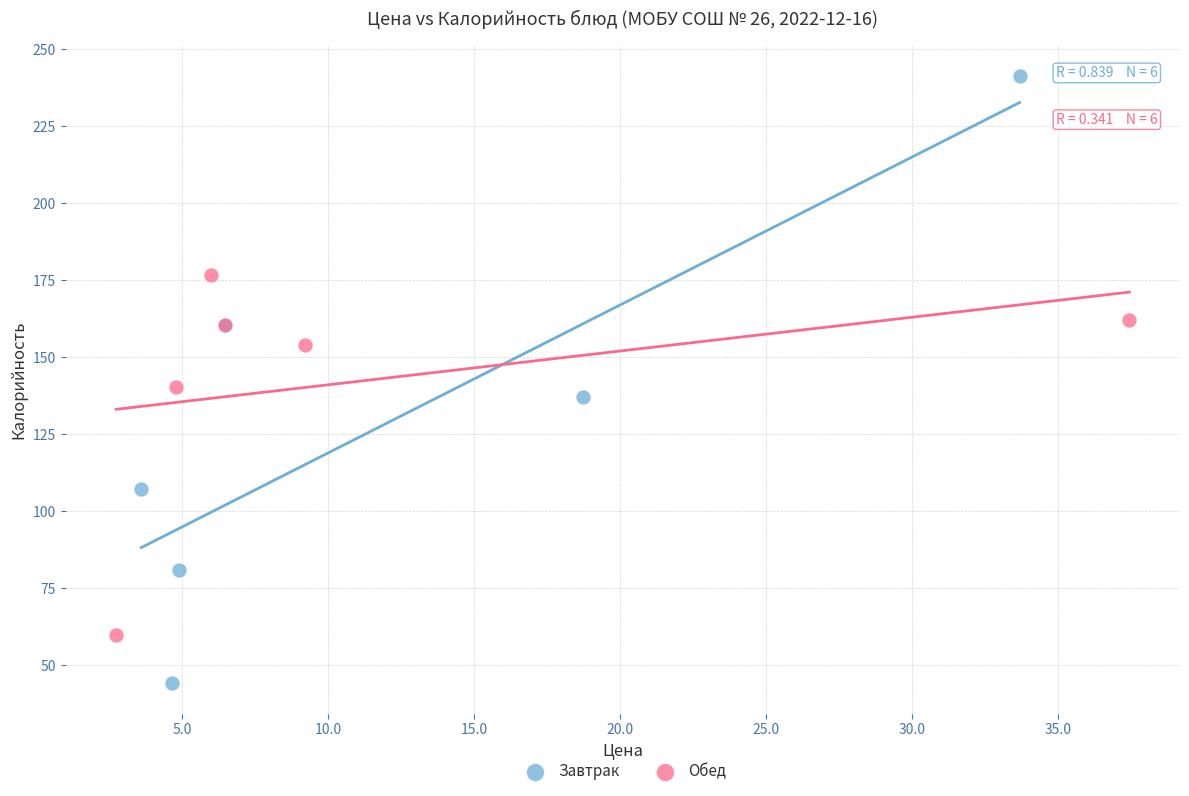

Which series reaches the maximum Y coordinate?

Завтрак